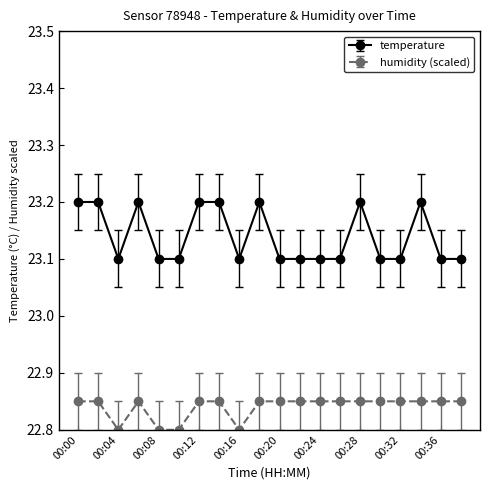

What is the sum of all humidity (scaled) values?

456.8